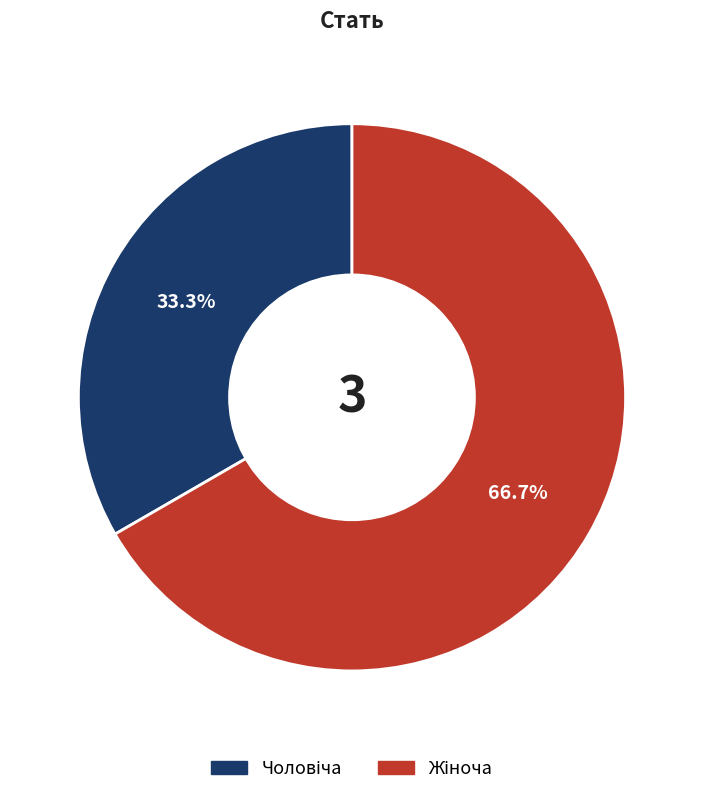

Count the number of slices in the pie.

2